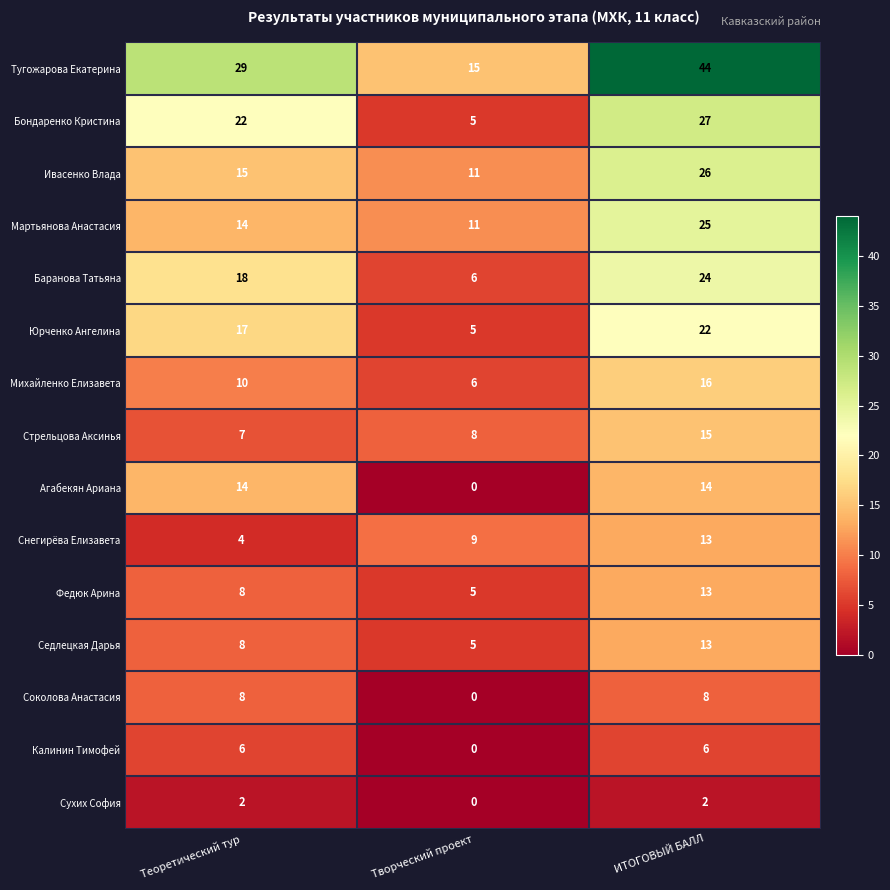

At which category does the chart reach its minimum across all series?

Творческий проект